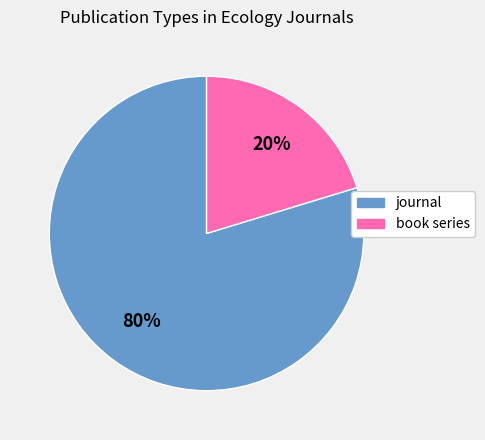

Does journal account for over 50% of the chart?

Yes